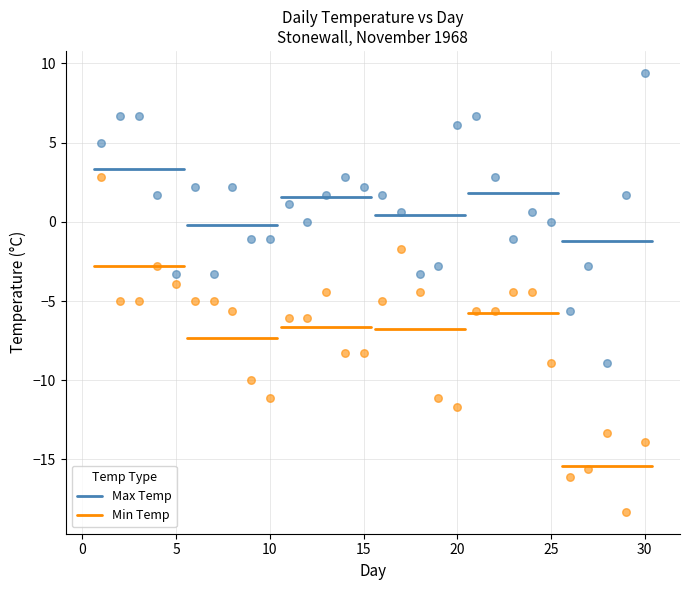

Across all data points, what is the range of Y values (max minus min)?

27.7